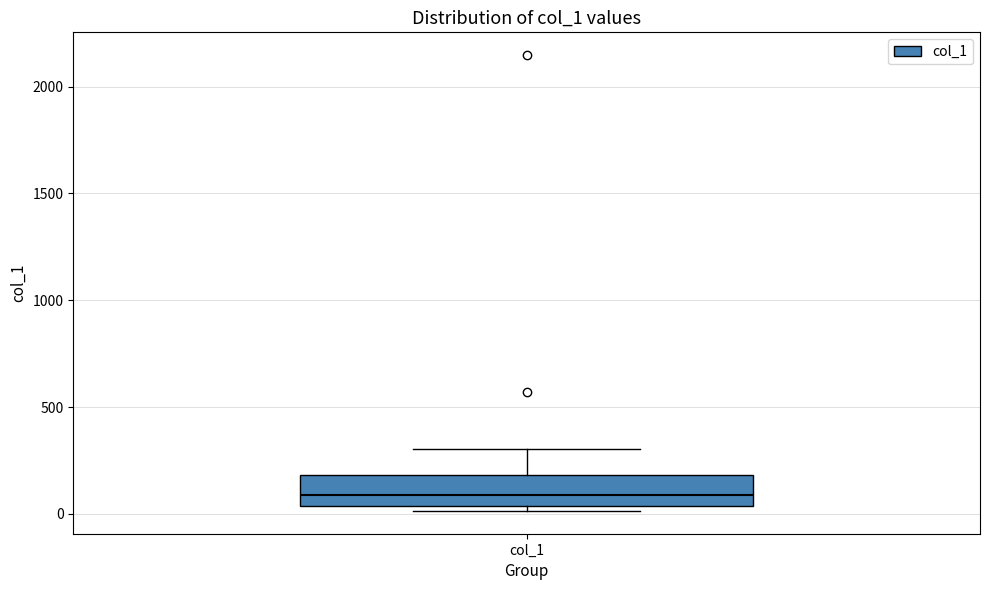

Read this box plot against the y-axis: the position of the median line, the range covered by the box, and the ends of both whiskers. The values are not printed on the chart, so give them approximately, as read against the axis.

median 100, box 50 to 200, whiskers 0 to 300